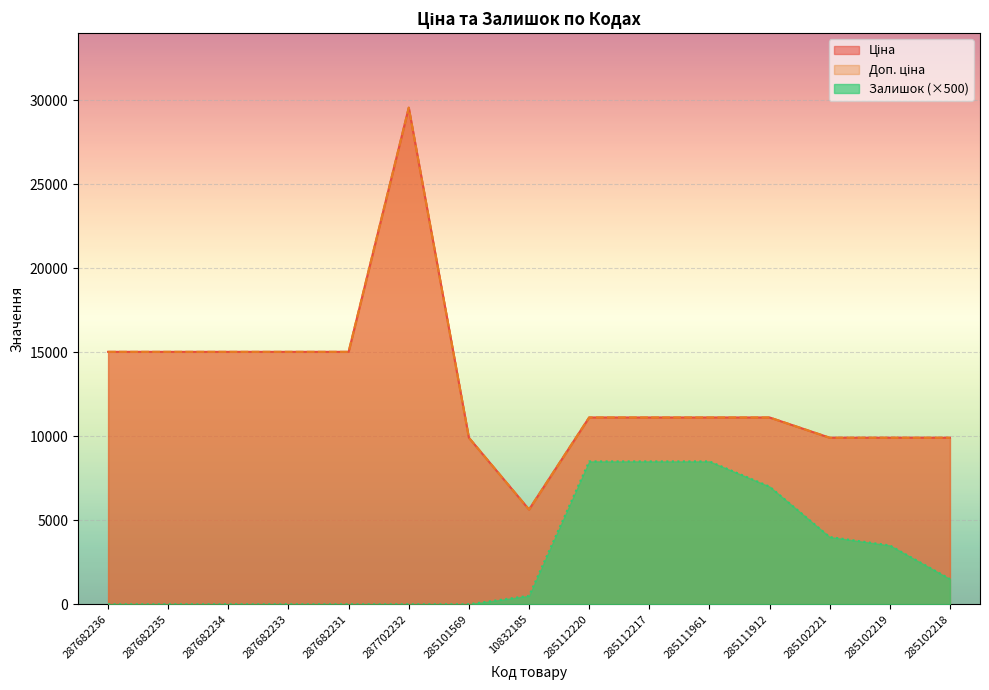

At which label does Ціна first exceed 11113?

287682236